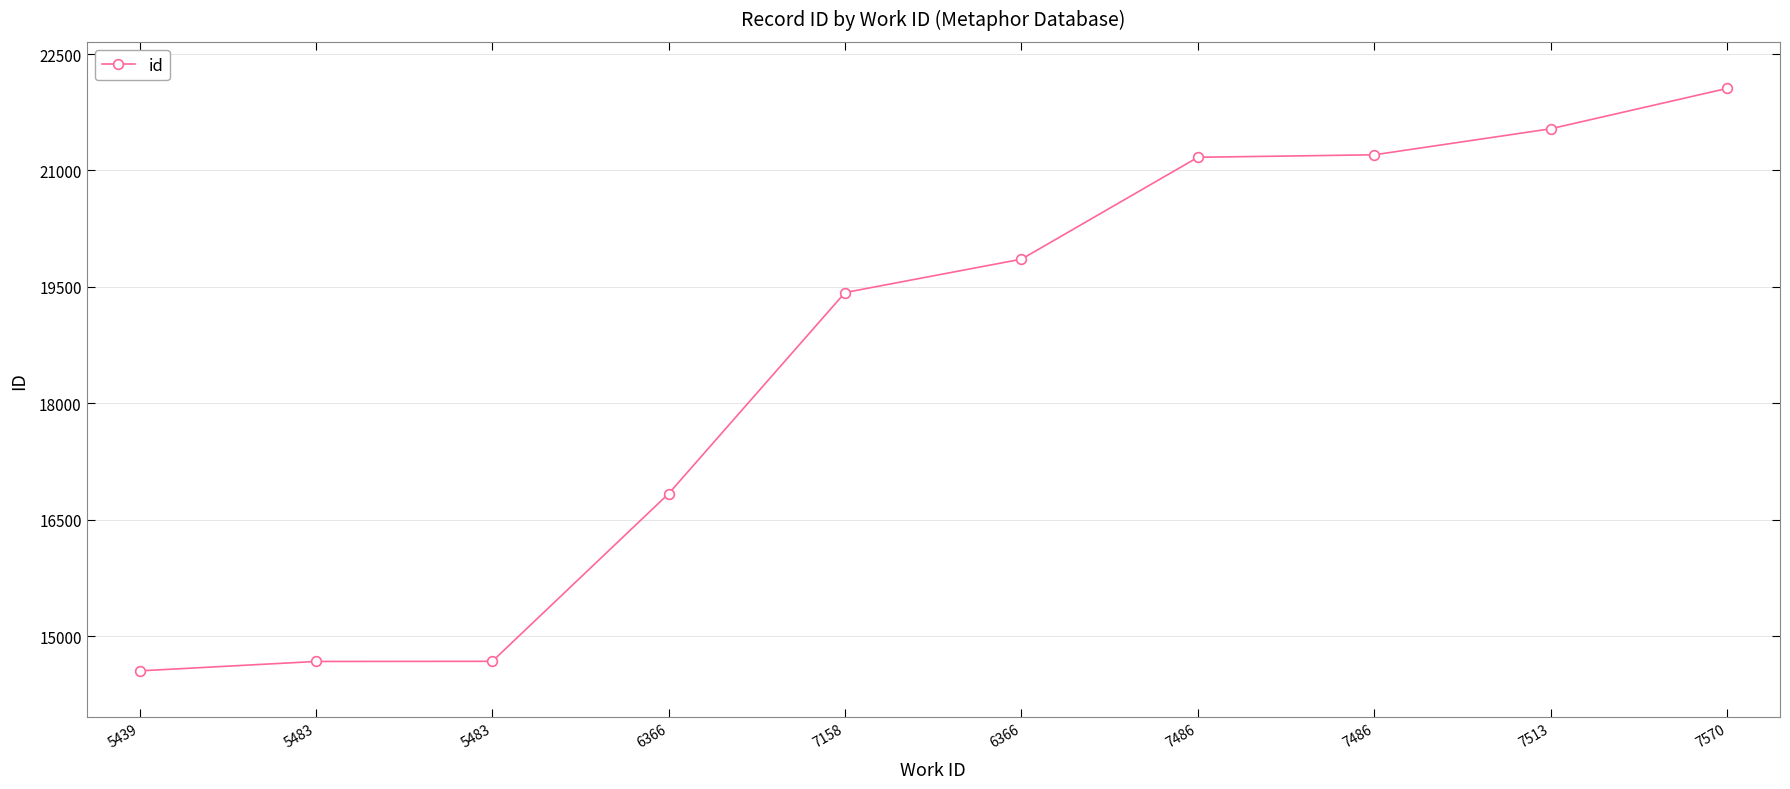

What is the change in value from 5483 to 7486?

+6524